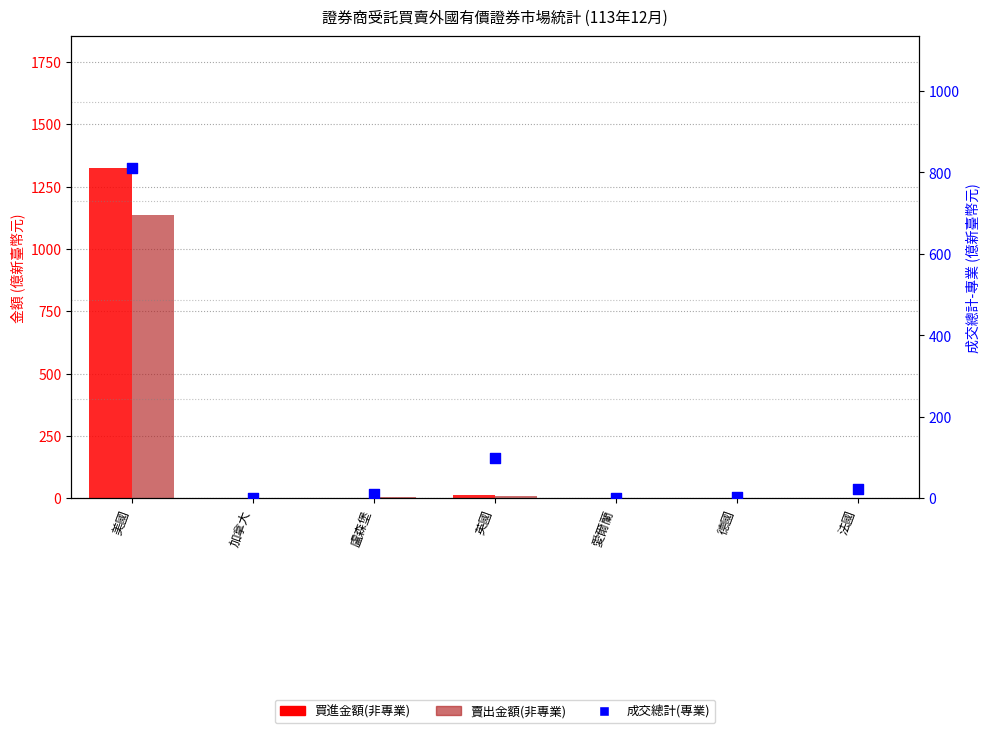

What is the total value across all series at 英國?

119.8